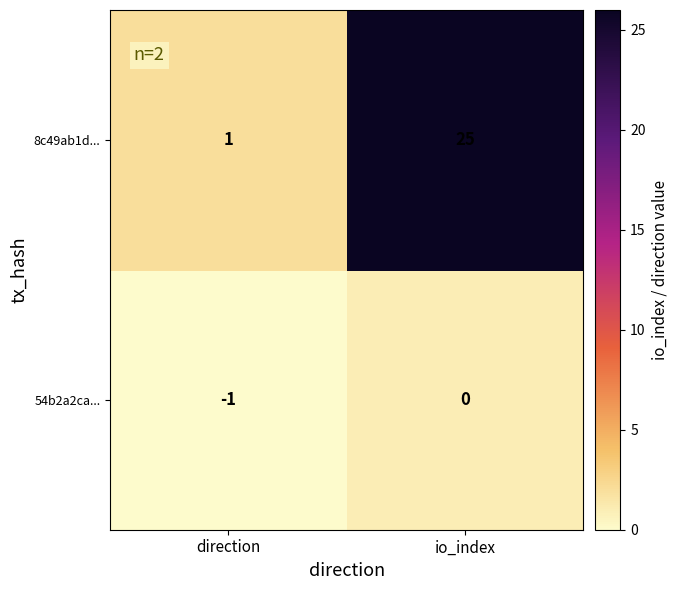

Reading right to left, what are all the values shown in this chart?

8c49ab1d...: 25	1
54b2a2ca...: 0	-1